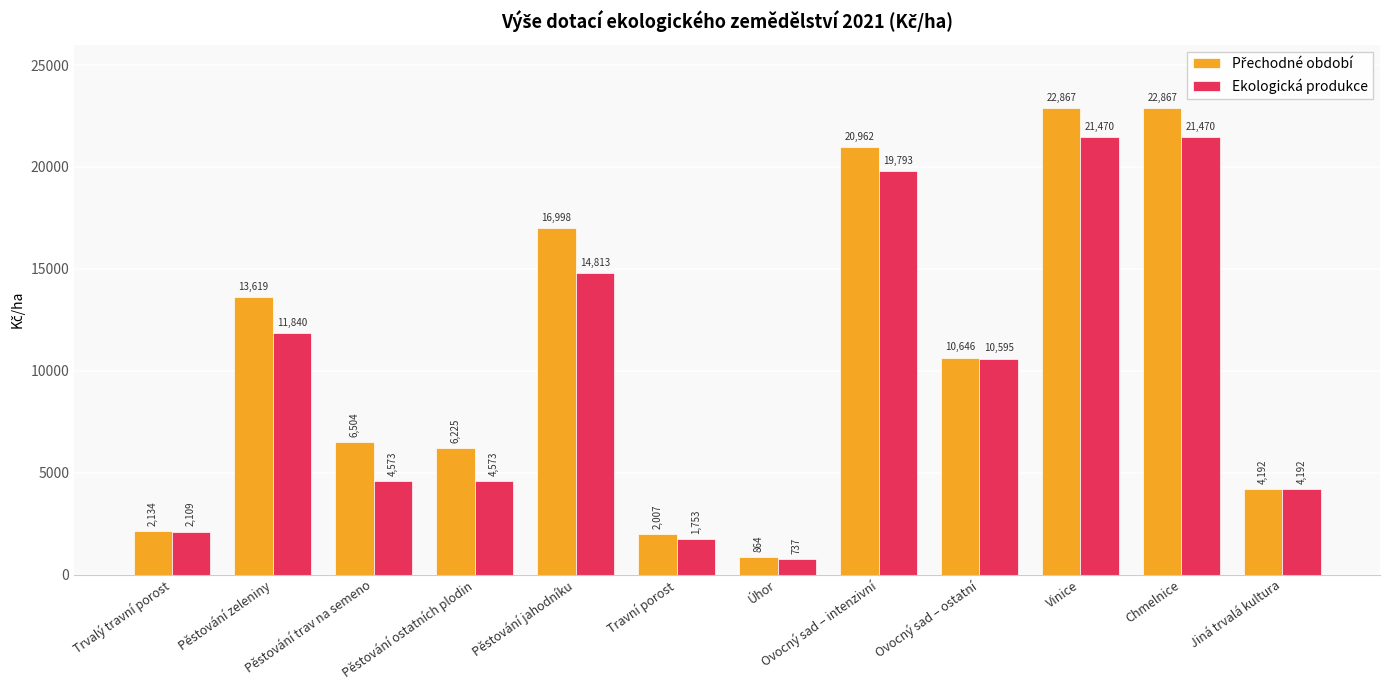

What is the total value across all series at Úhor?

1601